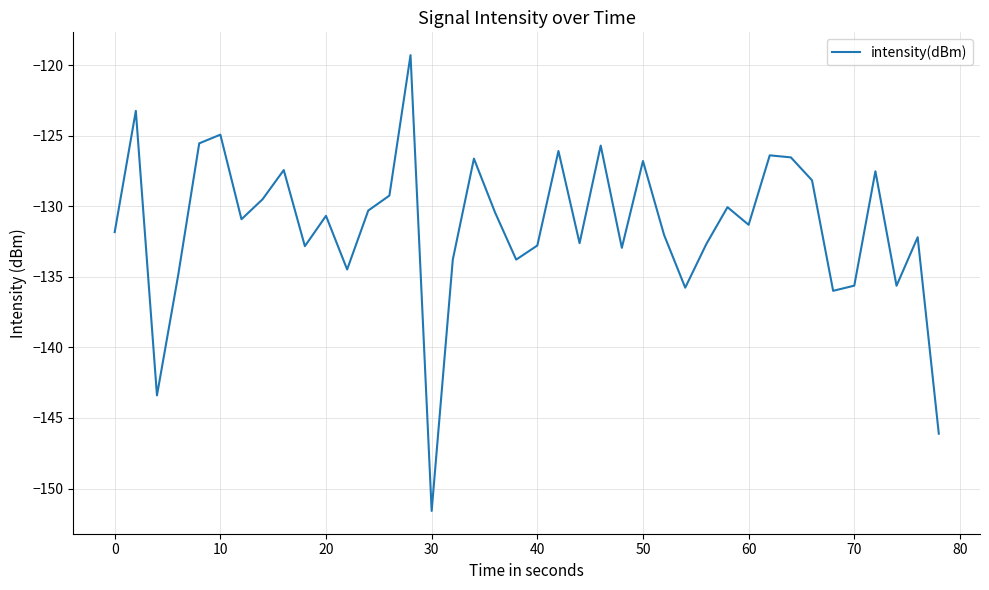

What is the difference between the maximum and minimum values?

32.3